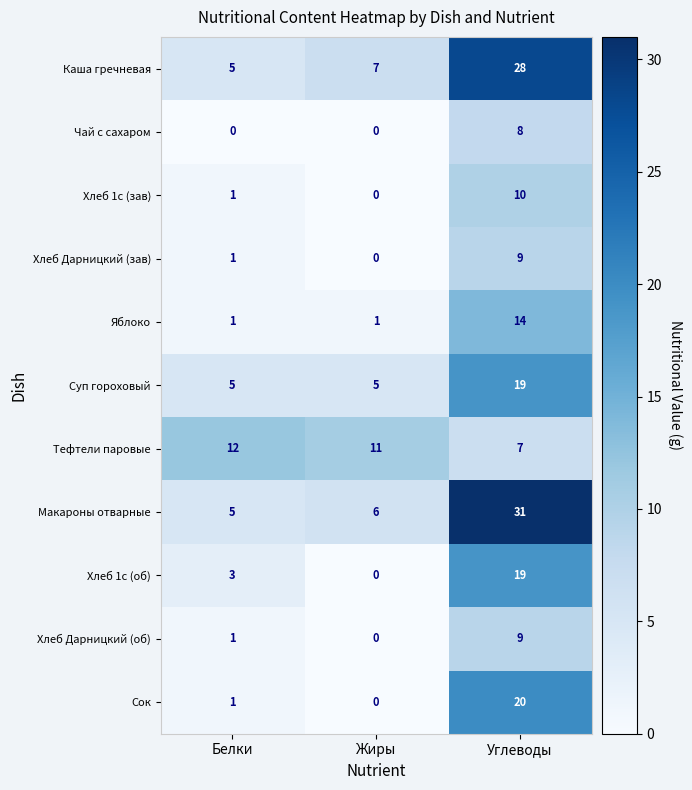

At which label does Тефтели паровые first exceed 11?

Белки